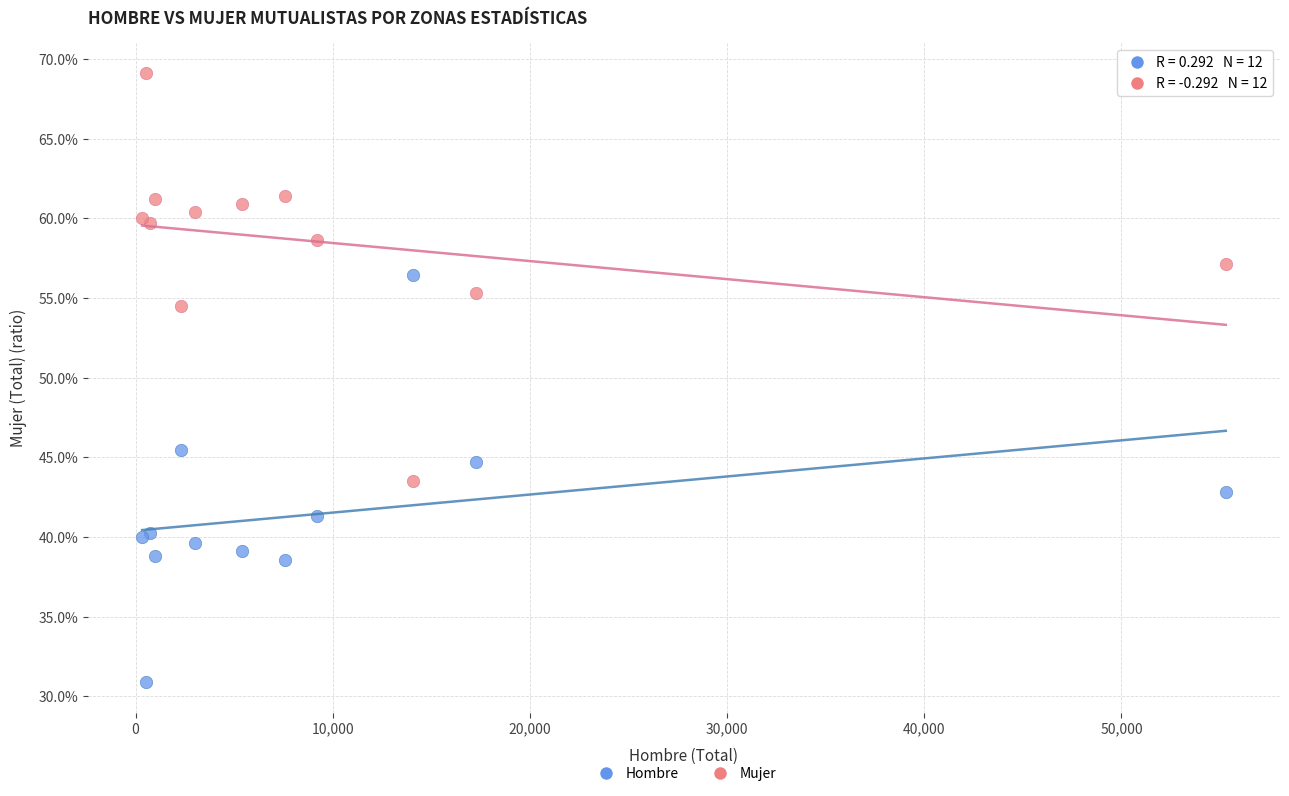

What are all the series names shown in the legend?

Hombre, Mujer